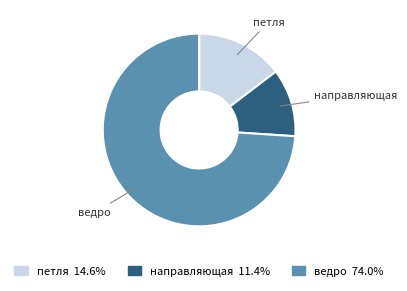

The направляющая slice represents 17% of the pie. True or false?

False